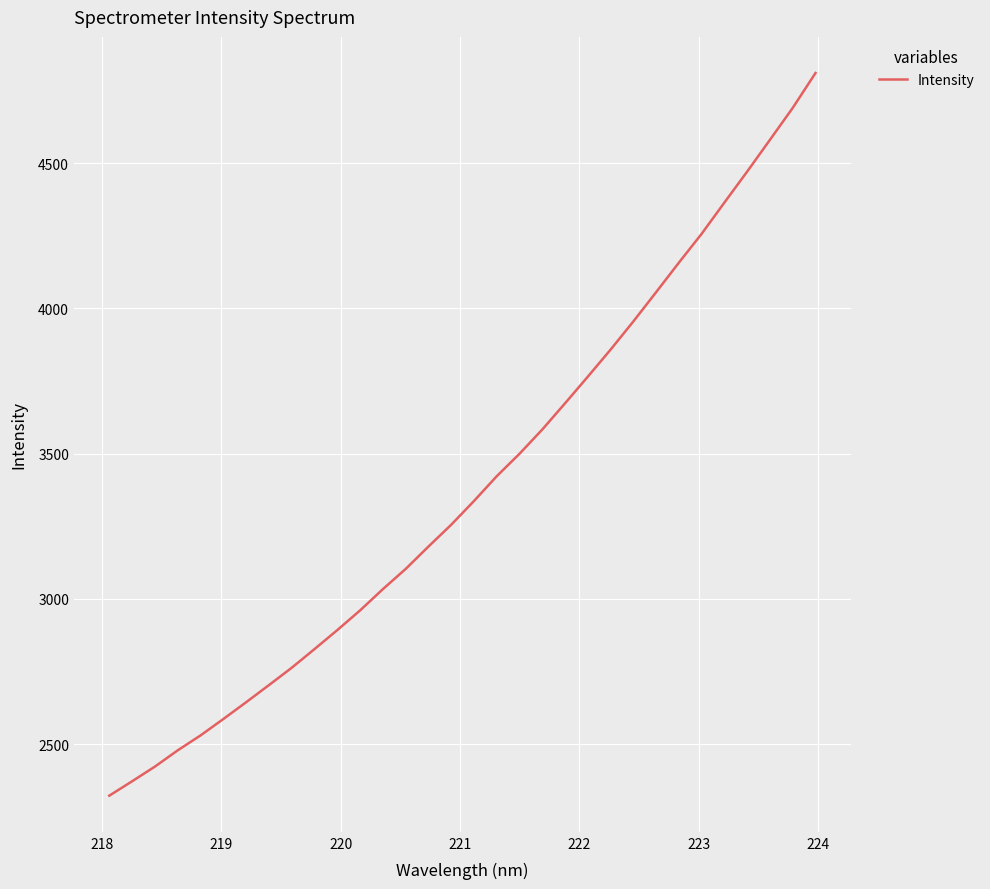

What is the difference between the maximum and minimum values?

2488.5